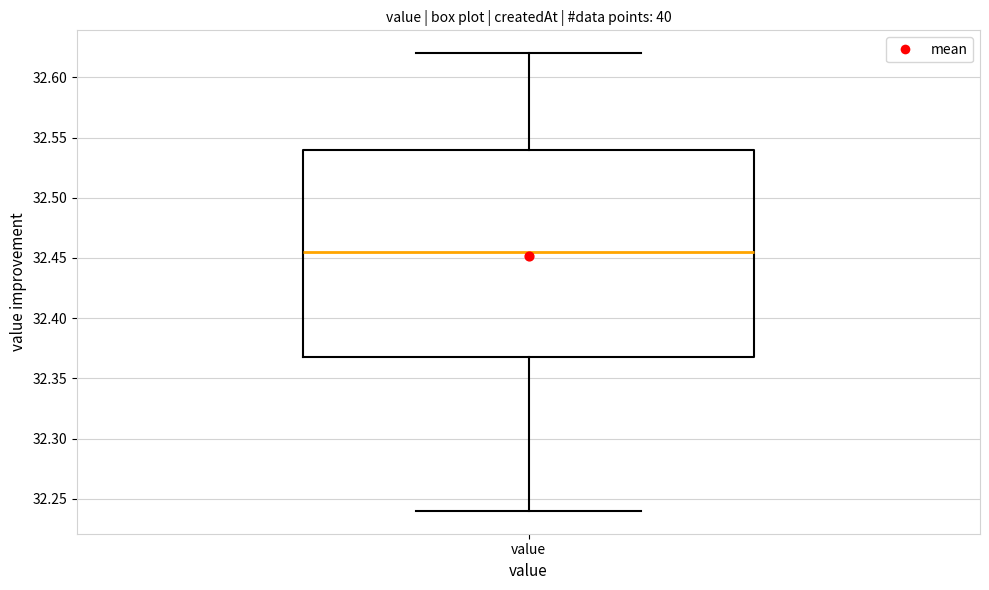

Read this box plot against the y-axis: the position of the median line, the range covered by the box, and the ends of both whiskers. The values are not printed on the chart, so give them approximately, as read against the axis.

median 32.455, box 32.370 to 32.540, whiskers 32.240 to 32.620